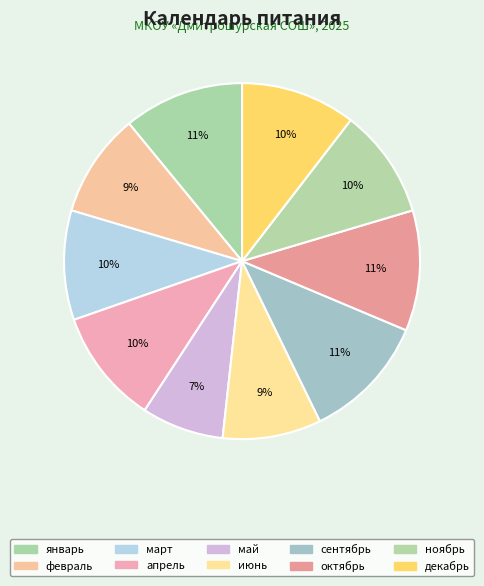

To the nearest percent, what is the average slice percentage?

10%